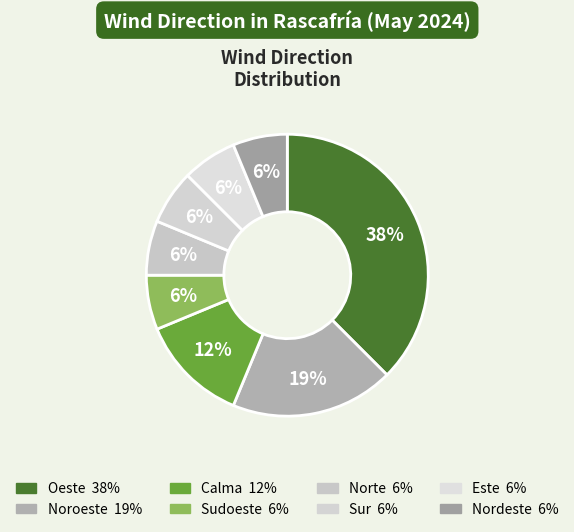

How many slices are in this pie chart?

8